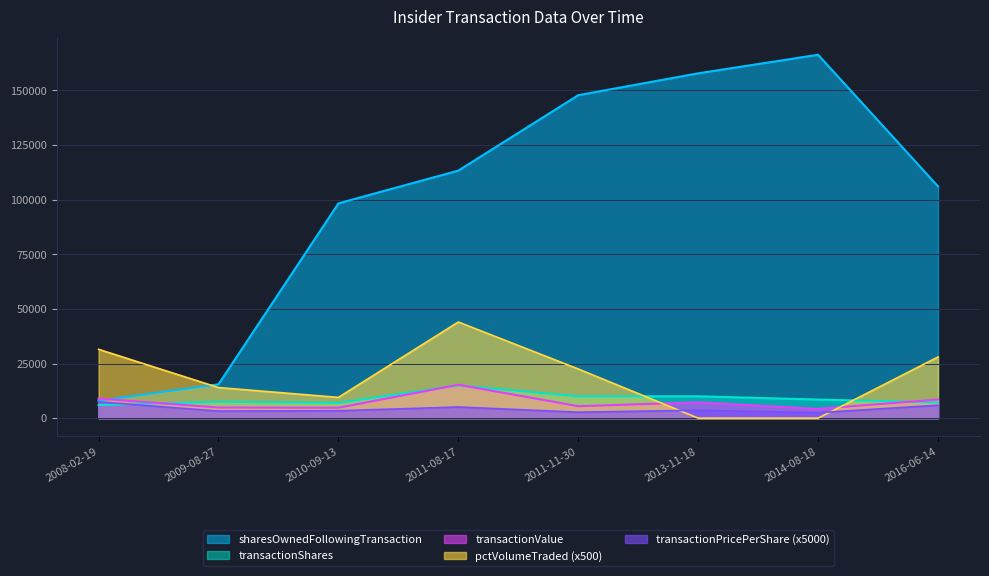

What is the sum of the pctVolumeTraded values at 2009-08-27 and 2008-02-19?

45500.0